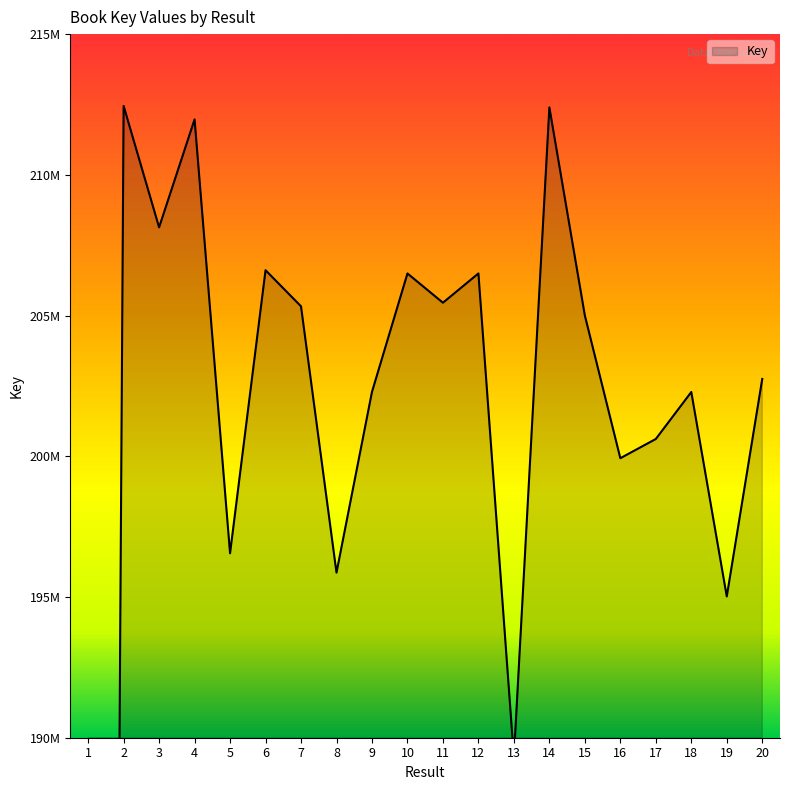

What is the difference between the values at 6 and 13?

17307316